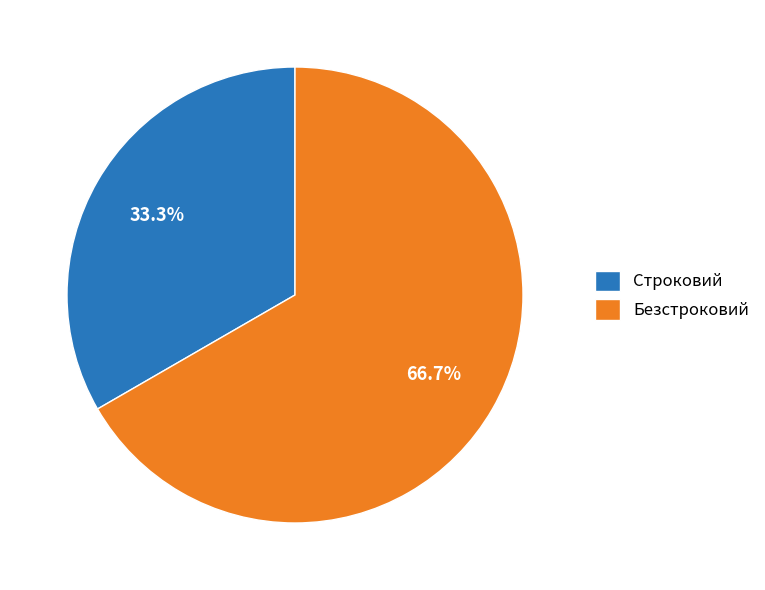

Approximately how many times larger is the value at Безстроковий compared to Строковий?

2.0